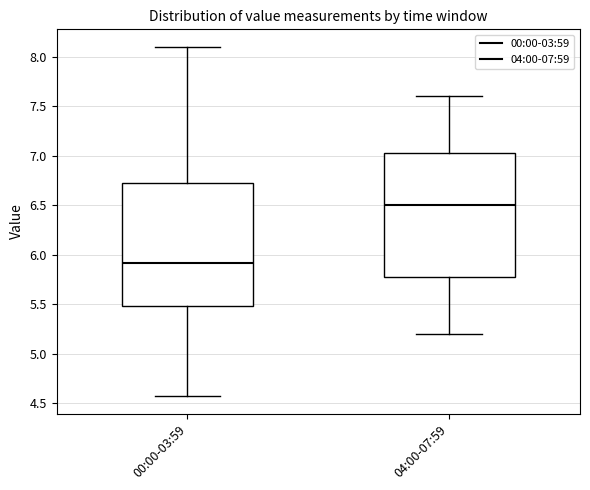

Reading left to right, read every box against the y-axis: the position of its median line, the range the box covers, and the ends of its whiskers. The values are not printed on the chart, so give them approximately, as read against the axis.

00:00-03:59: median 5.90, box 5.50 to 6.75, whiskers 4.55 to 8.10
04:00-07:59: median 6.50, box 5.80 to 7.05, whiskers 5.20 to 7.60